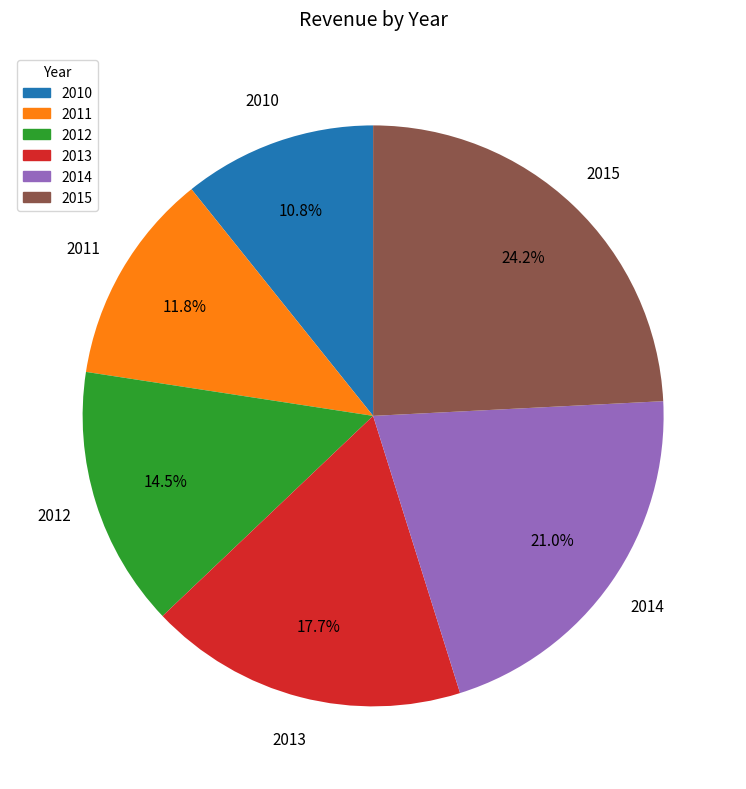

Is there a majority slice in this chart?

No